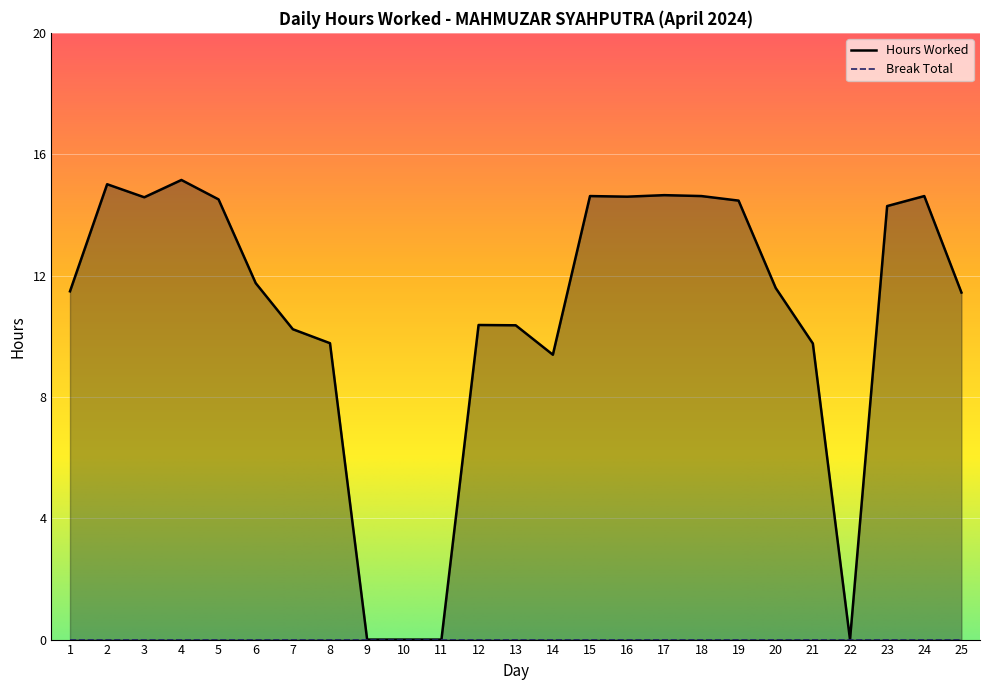

How many series are shown in this chart?

2